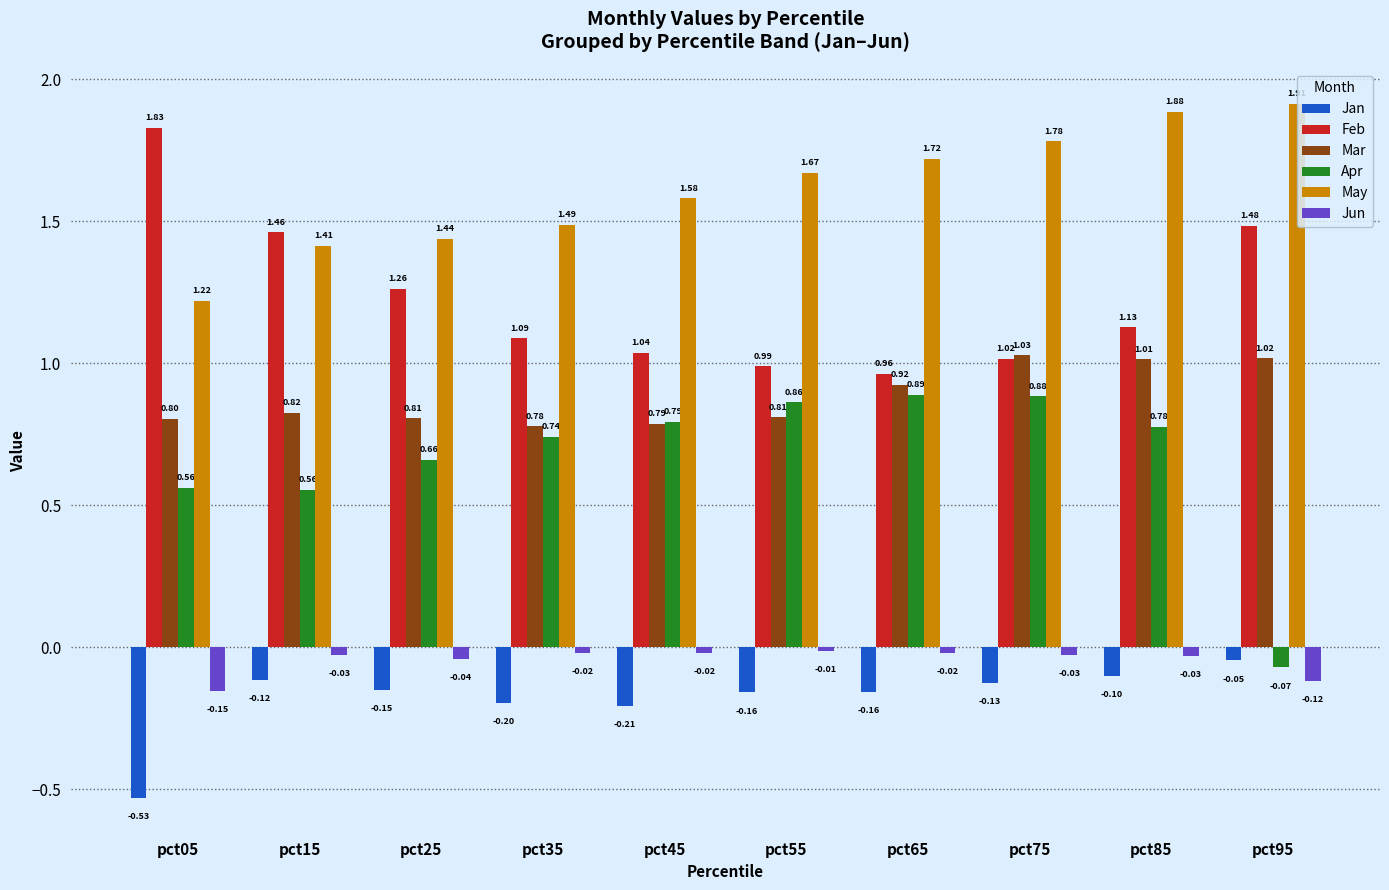

At which category does the chart reach its peak across all series?

pct95